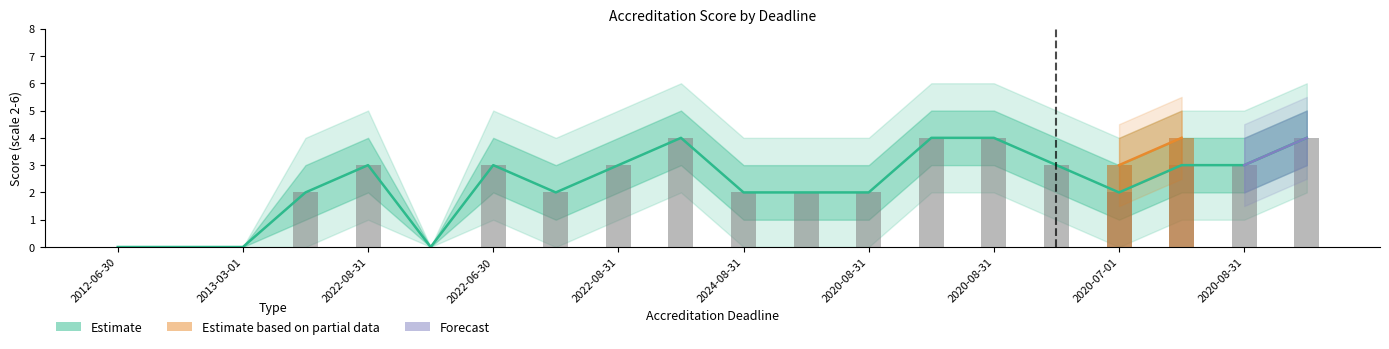

Which category has the highest value across all series?

2022-08-31